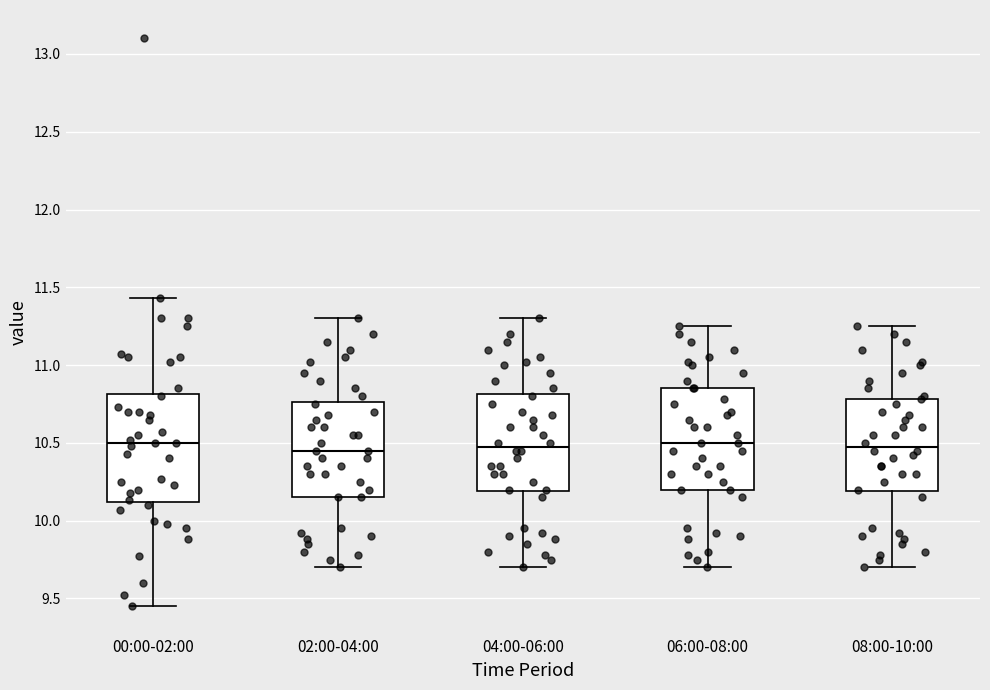

Reading left to right, read every box against the y-axis: the position of its median line, the range the box covers, and the ends of its whiskers. The values are not printed on the chart, so give them approximately, as read against the axis.

00:00-02:00: median 10.50, box 10.10 to 10.80, whiskers 9.45 to 11.45
02:00-04:00: median 10.45, box 10.15 to 10.75, whiskers 9.70 to 11.30
04:00-06:00: median 10.50, box 10.20 to 10.80, whiskers 9.70 to 11.30
06:00-08:00: median 10.50, box 10.20 to 10.85, whiskers 9.70 to 11.25
08:00-10:00: median 10.50, box 10.20 to 10.80, whiskers 9.70 to 11.25